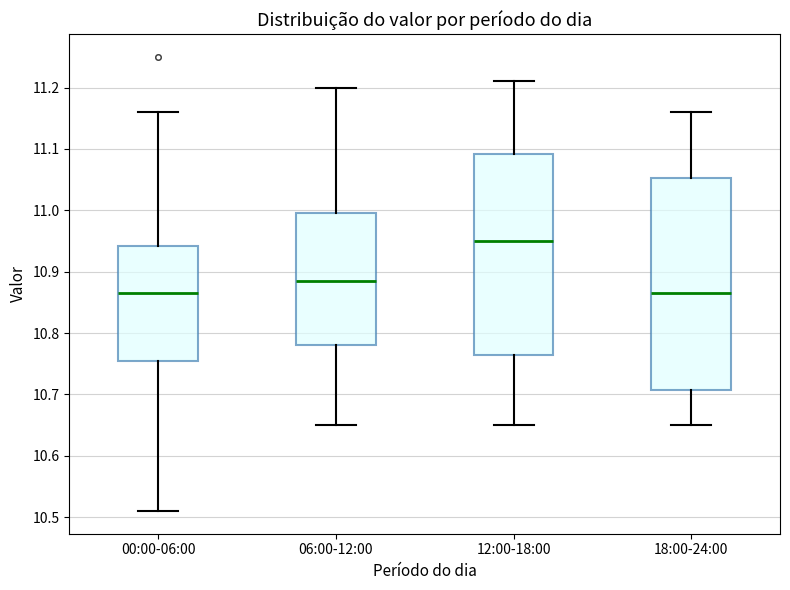

Where does the upper whisker of the box for 18:00-24:00 end on the y-axis? The values are not printed on the chart, so give them approximately, as read against the axis.

11.16